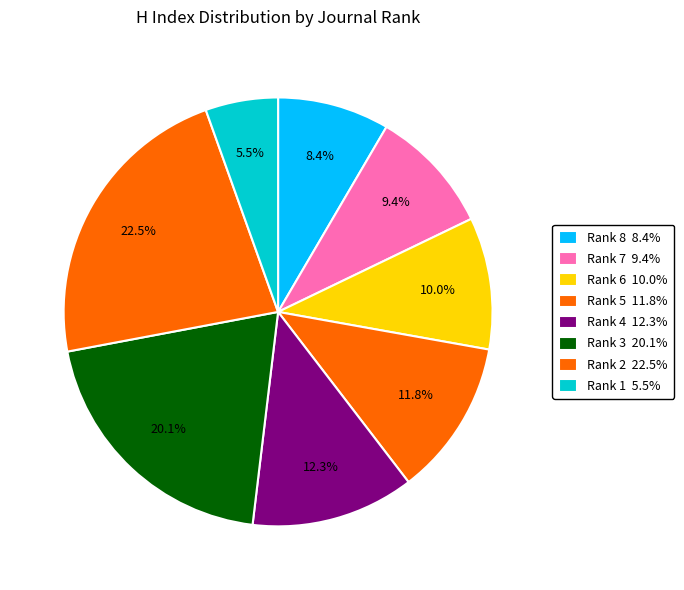

To the nearest percent, what is the difference between the largest and smallest slice percentages?

17%